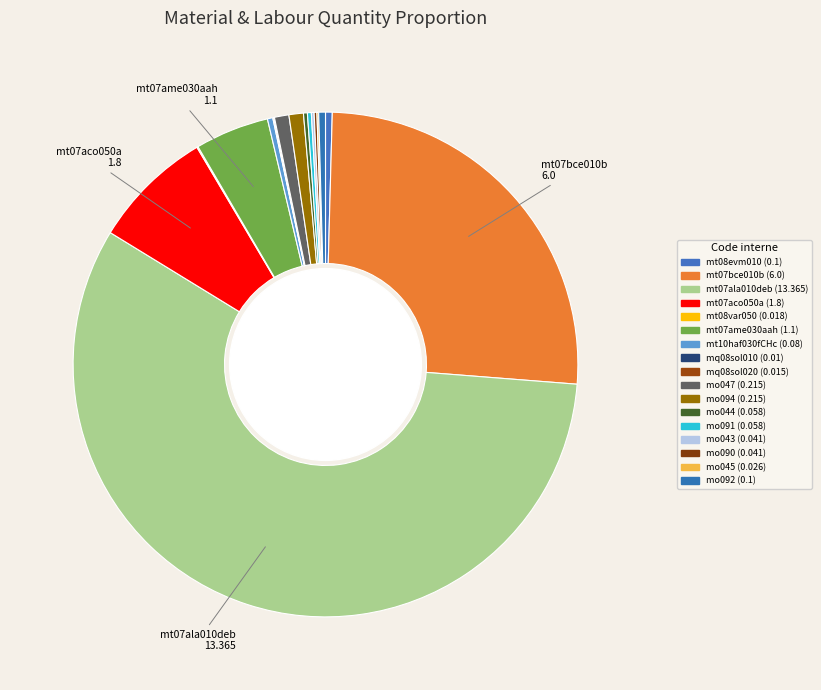

How many segments does this pie chart have?

17